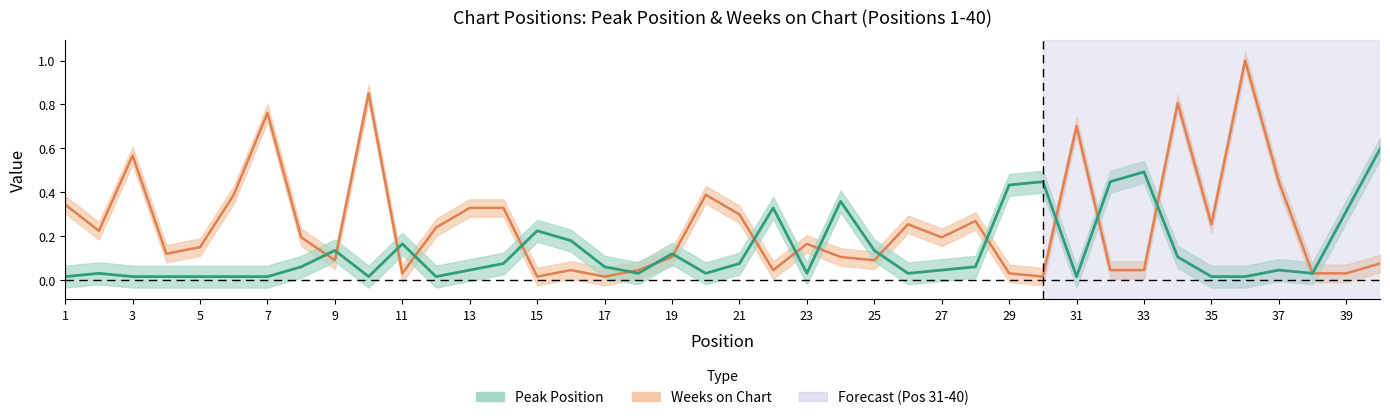

Which series has the largest total across all categories?

Weeks on Chart